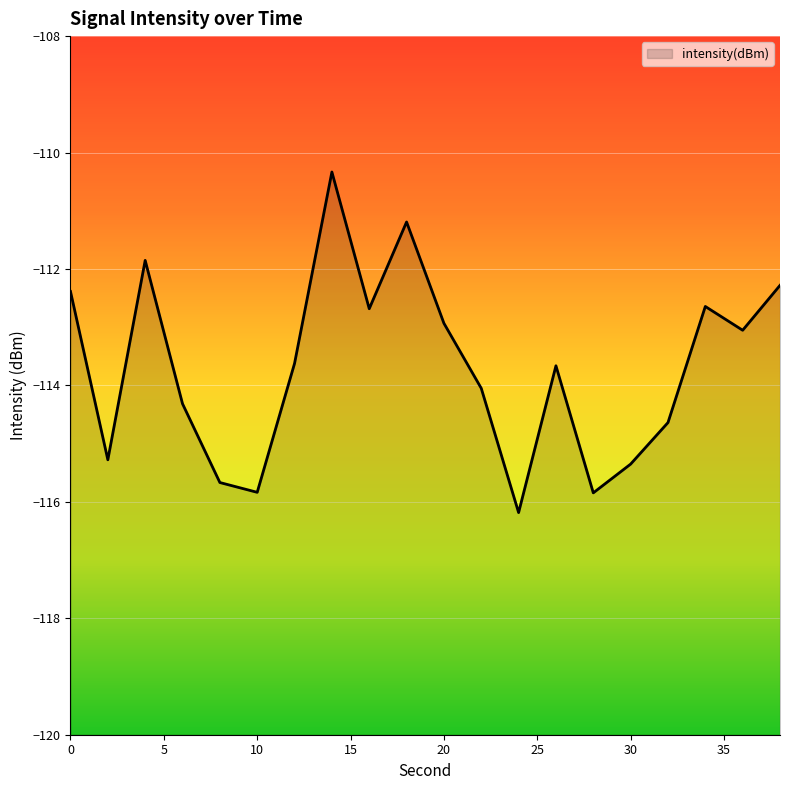

Reading left to right, list all the values displayed in this chart.

-112.4	-115.3	-111.9	-114.3	-115.7	-115.8	-113.6	-110.3	-112.7	-111.2	-112.9	-114.0	-116.2	-113.7	-115.8	-115.4	-114.6	-112.6	-113.1	-112.3